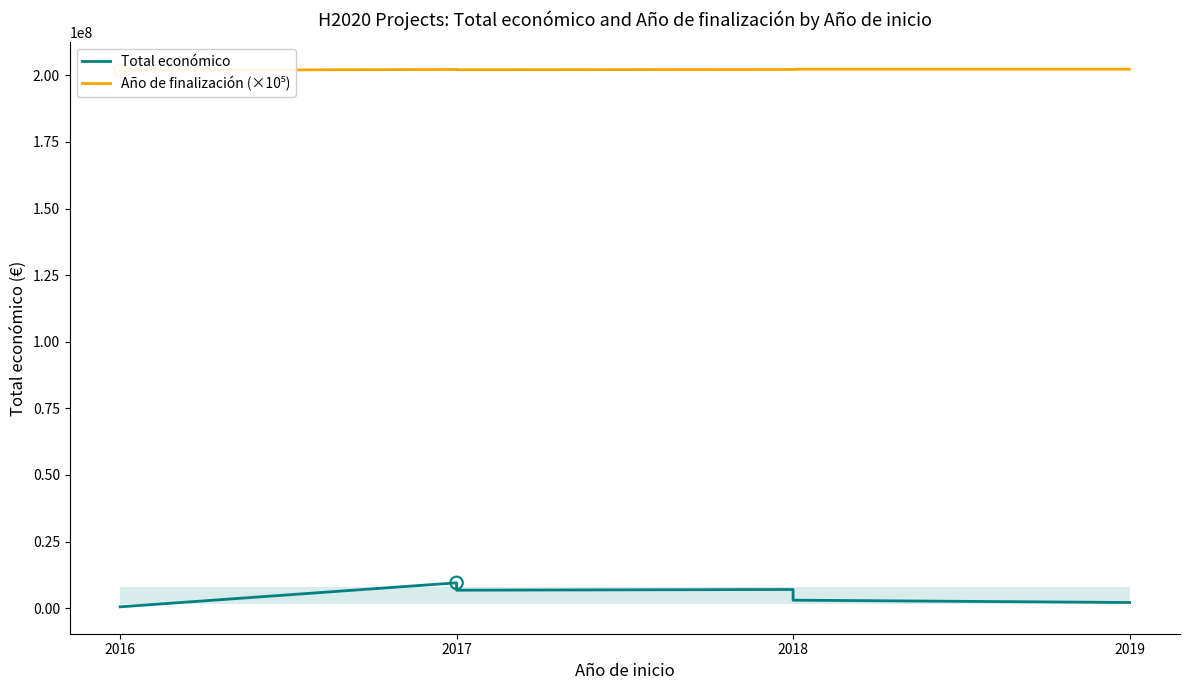

Is the value of Año de finalización (×10⁵) at 2017 greater than the value of Total económico at 2018?

Yes